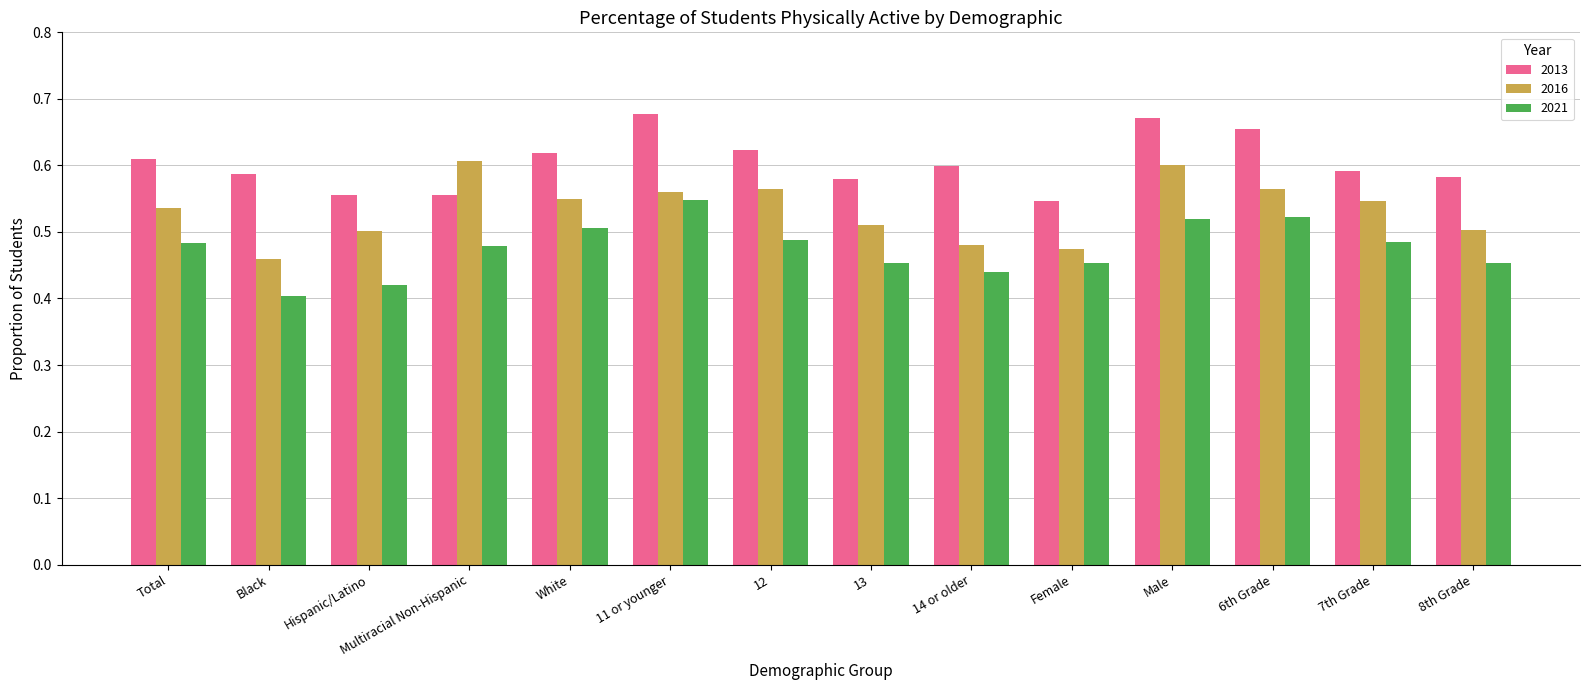

What is the sum of the 2013 values at 14 or older and White?

1.2